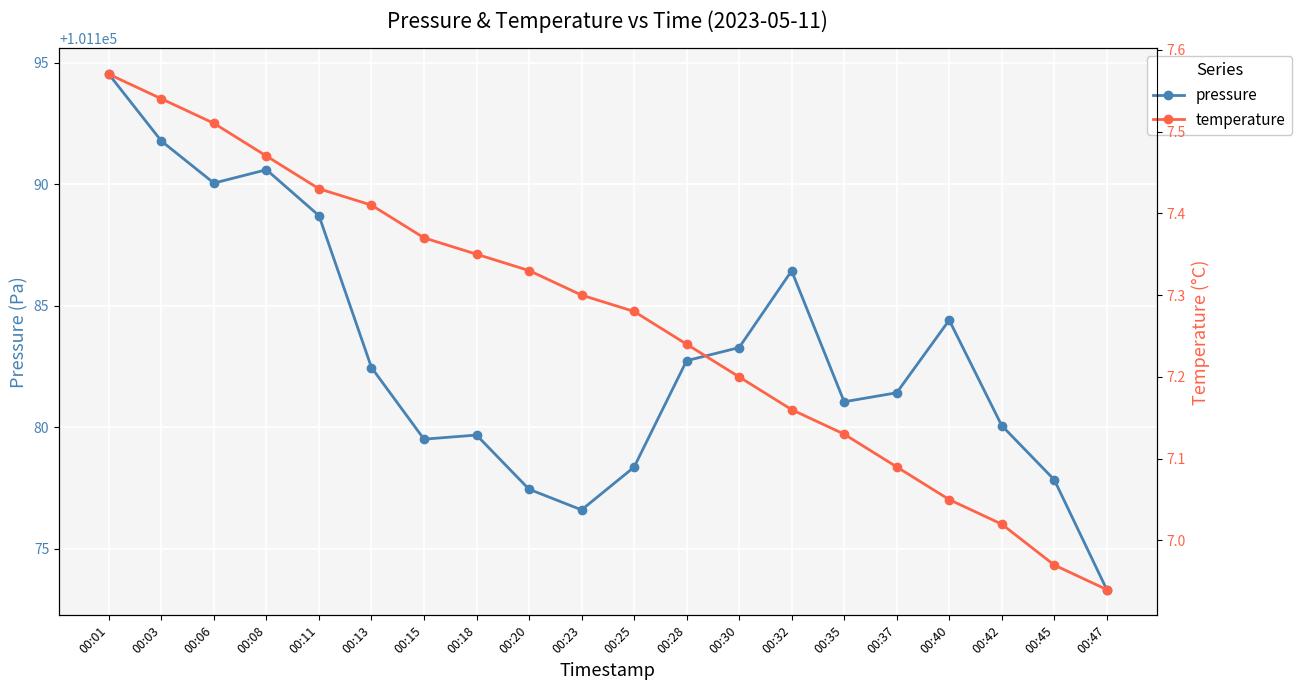

Where is temperature nearest to the value 7?

00:42